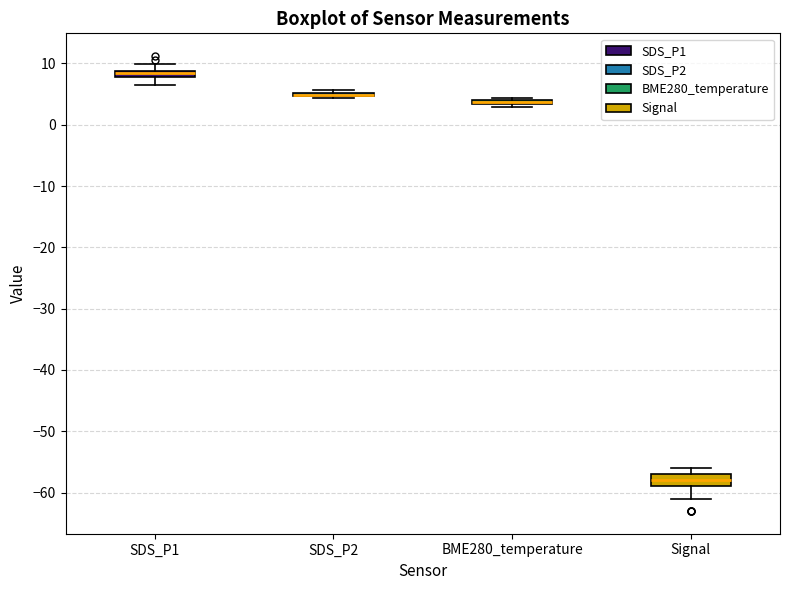

Comparing the boxes themselves (not the whiskers), which one is the tallest?

Signal